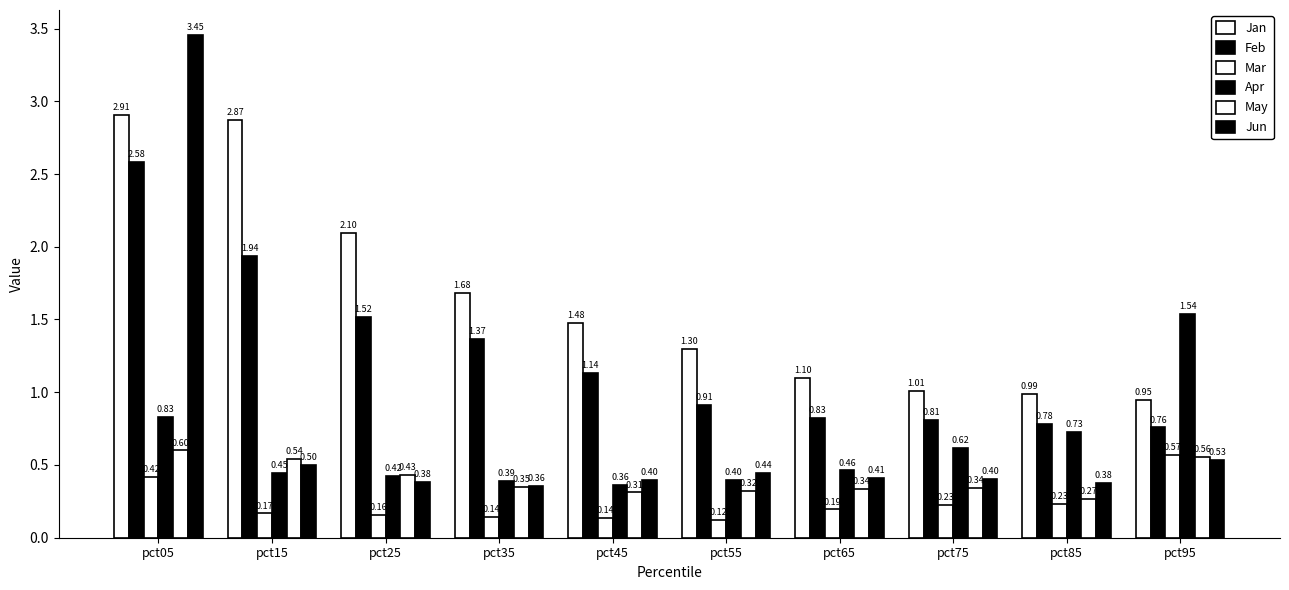

Which category has the highest value in the May series?

pct05